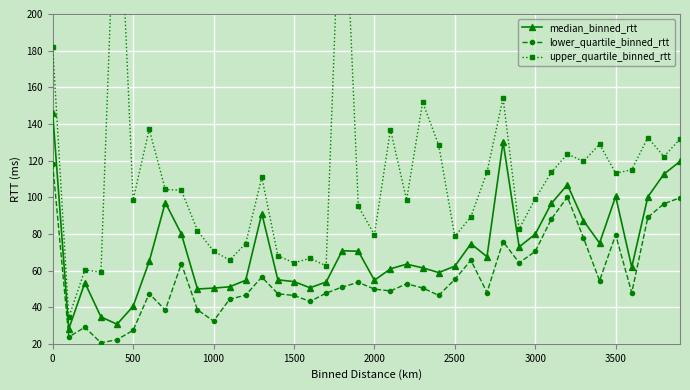

What is the lowest value of the lower_quartile_binned_rtt series?

20.5